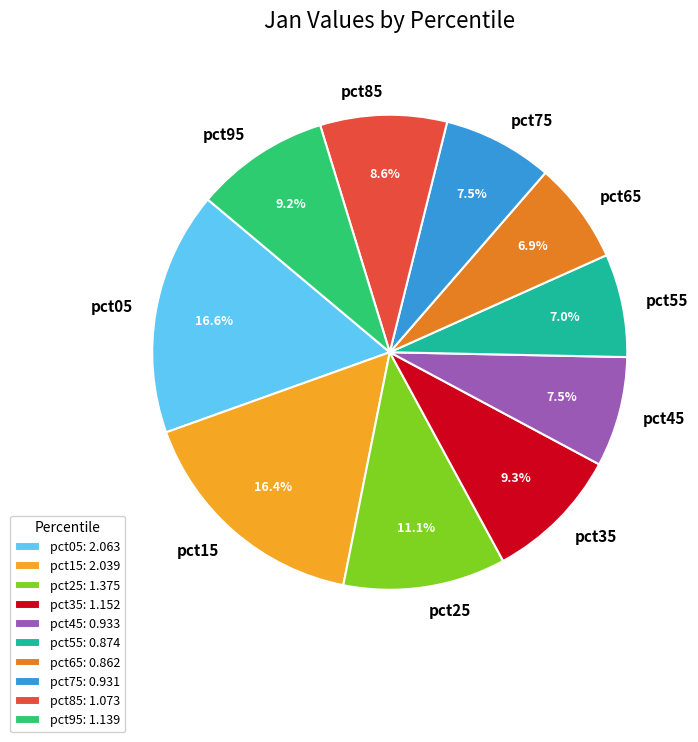

To the nearest percent, what percentage of the pie is pct85?

9%